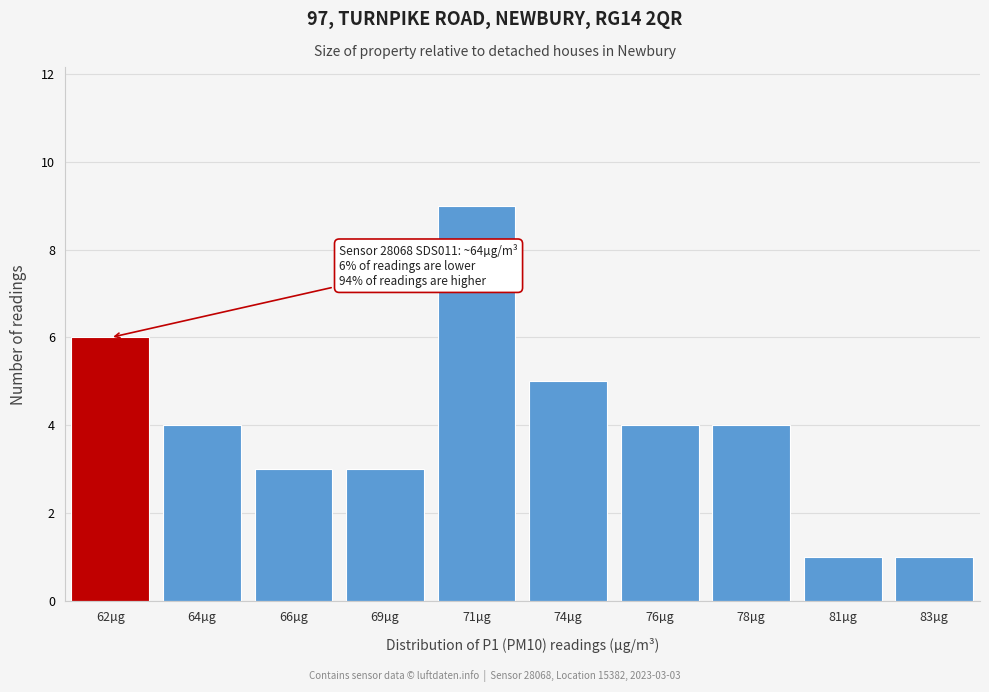

Reading right to left, transcribe all the data shown in this chart.

83µg=1	81µg=1	78µg=4	76µg=4	74µg=5	71µg=9	69µg=3	66µg=3	64µg=4	62µg=6